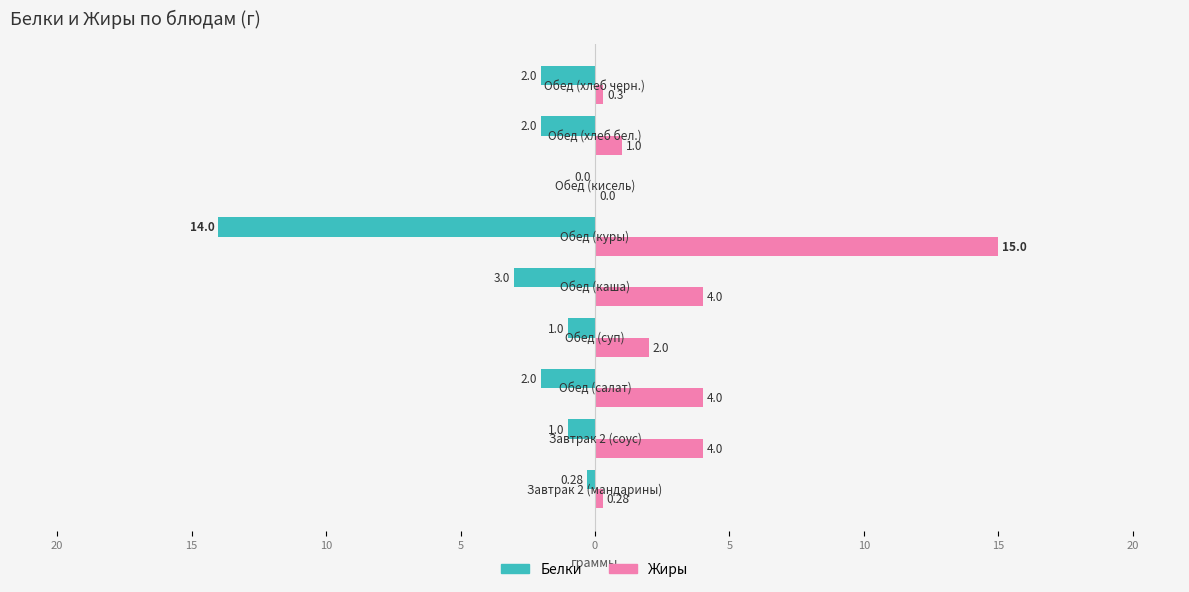

What are all the series names shown in the legend?

Белки, Жиры